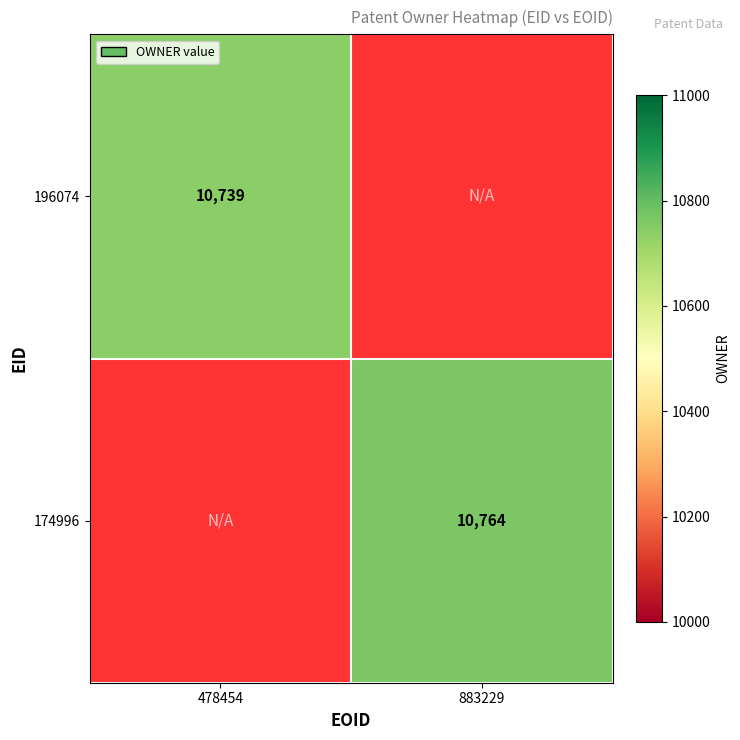

What is the greatest value displayed?

10764.0